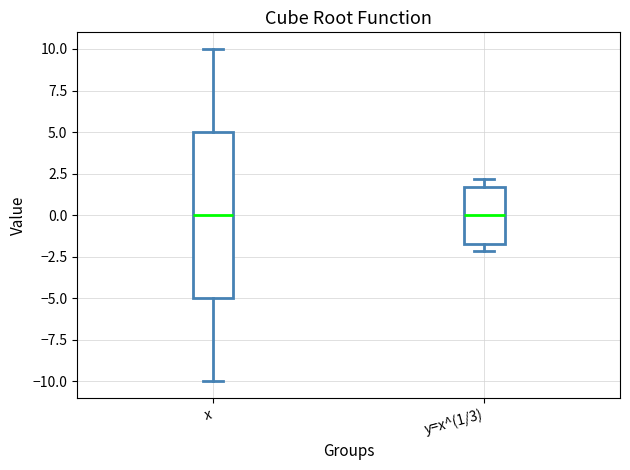

Reading left to right, transcribe this box plot: for each box, give where its median line is, the range the box spans, and where its two whiskers end, as read against the y-axis. The values are not printed on the chart, so give them approximately, as read against the axis.

x: median 0.0, box -5.0 to 5.0, whiskers -10.0 to 10.0
y=x^(1/3): median 0.0, box -1.5 to 1.5, whiskers -2.0 to 2.0